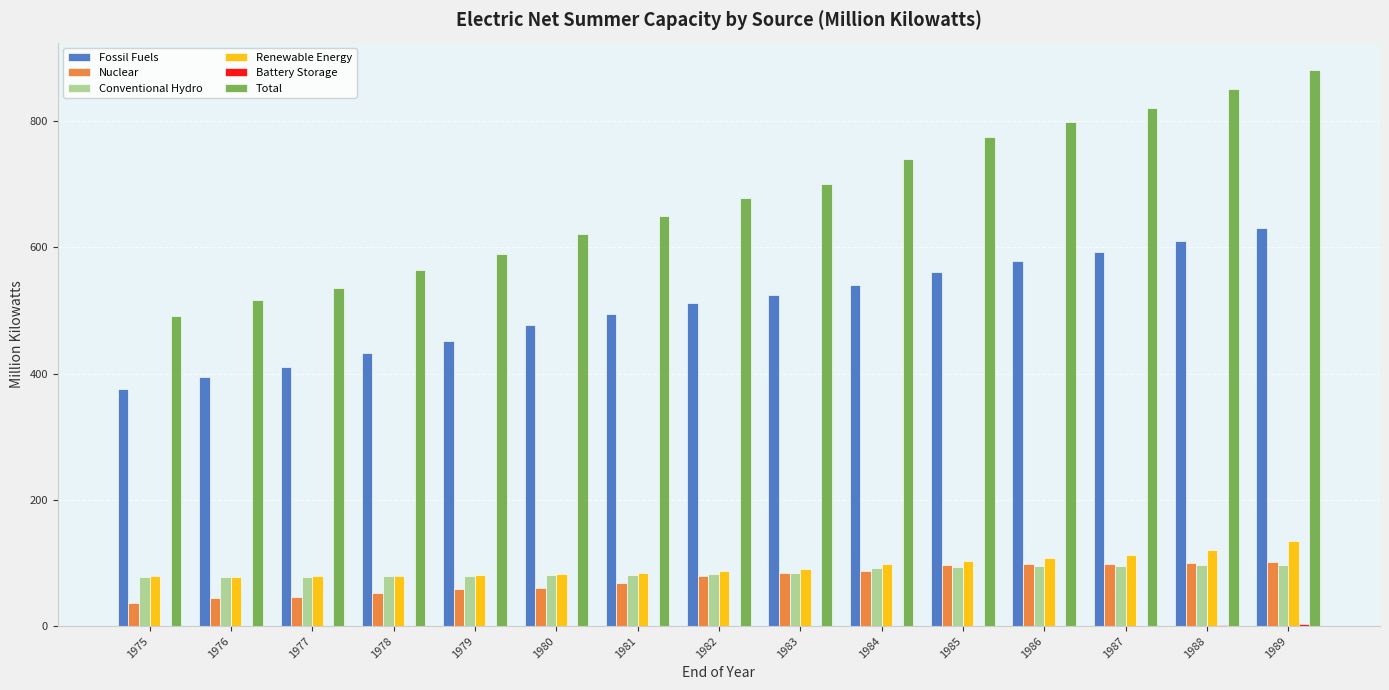

What is the sum of all Total values?

10208.3